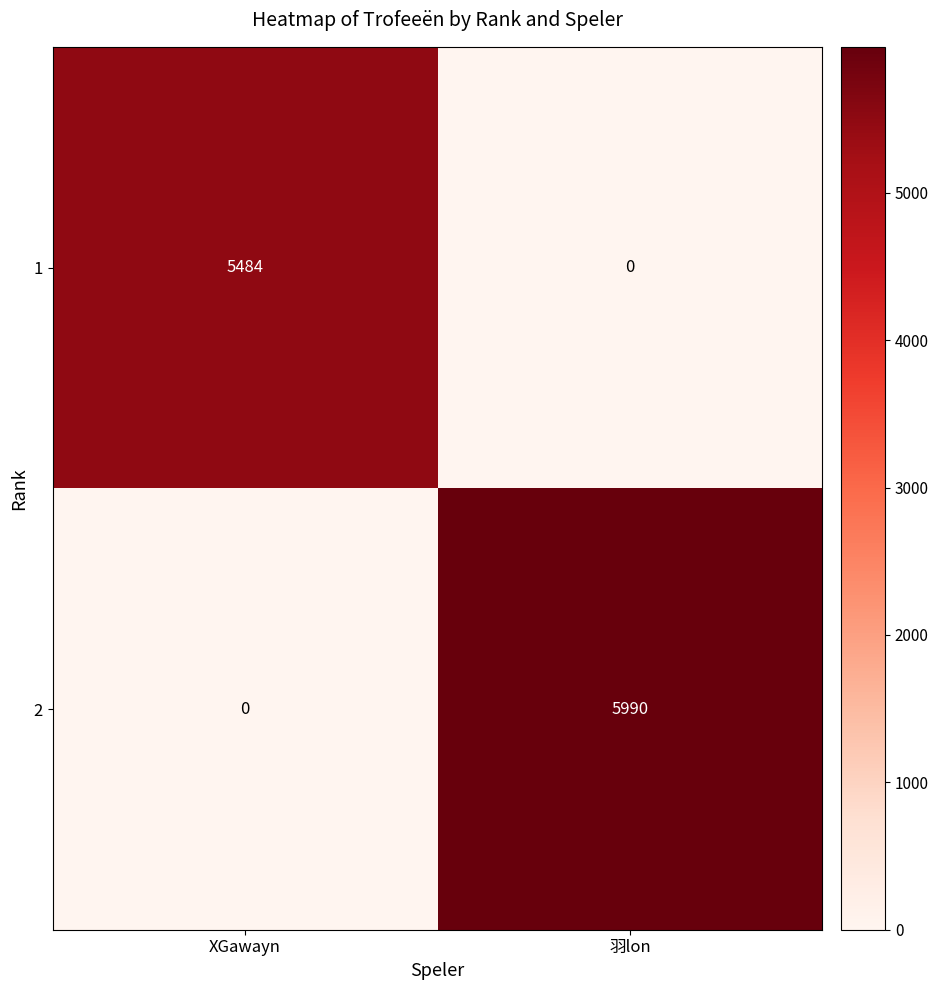

Count the number of data series in this chart.

2